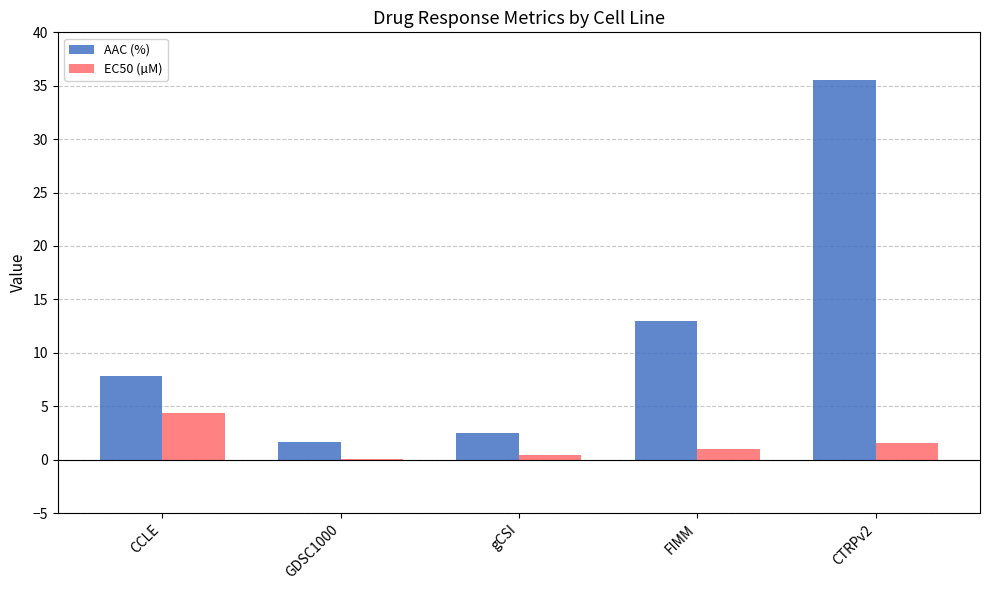

Reading left to right, transcribe all the data shown in this chart.

AAC (%): CCLE=7.8	GDSC1000=1.6	gCSI=2.5	FIMM=13.0	CTRPv2=35.5
EC50 (µM): CCLE=4.4	GDSC1000=0.1	gCSI=0.4	FIMM=1.0	CTRPv2=1.6